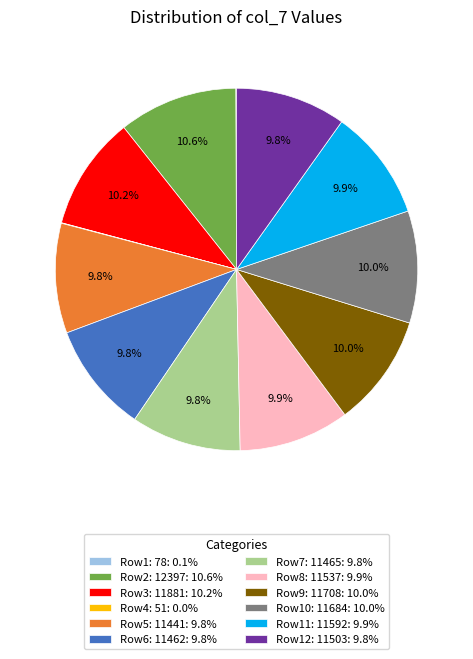

What percentage do Row11: 11592: 9.9% and Row2: 12397: 10.6% together represent?

20.5%